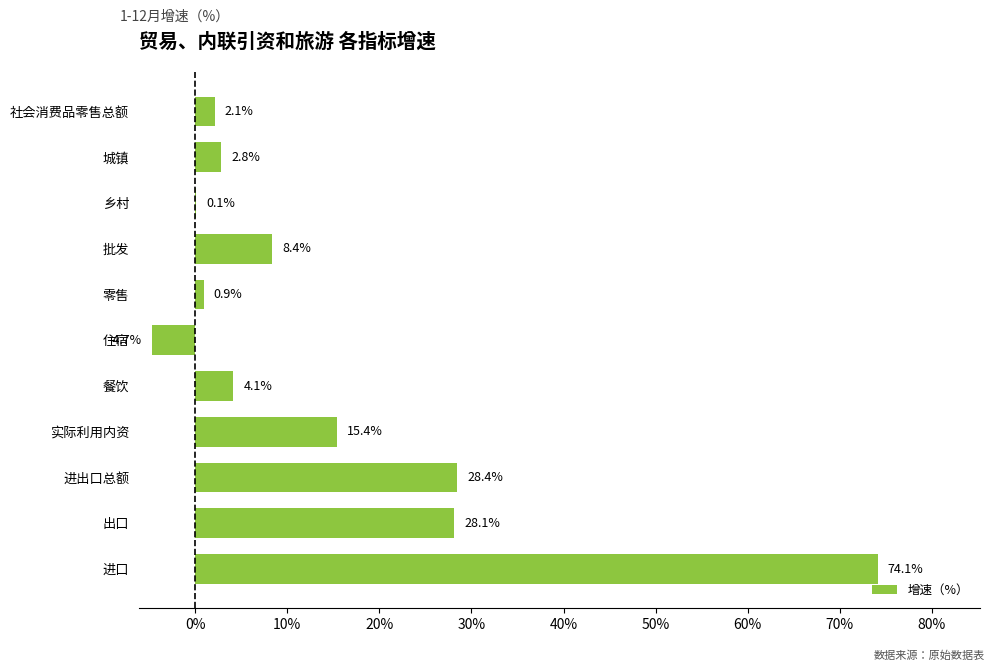

Is it true that the value at 实际利用内资 is 15.4?

True